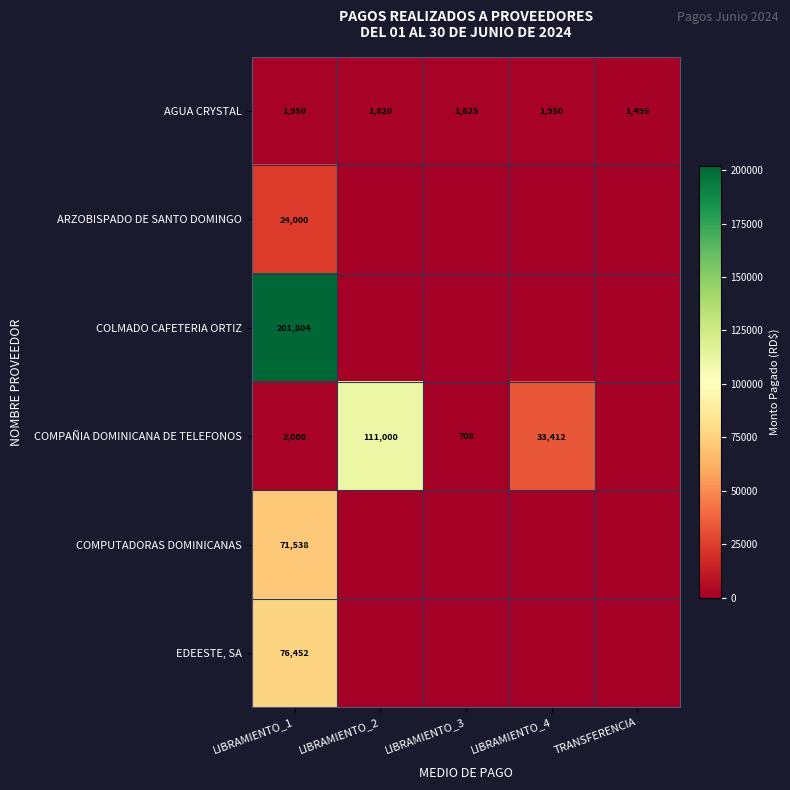

What is the spread (max minus min) of values at TRANSFERENCIA?

1495.0